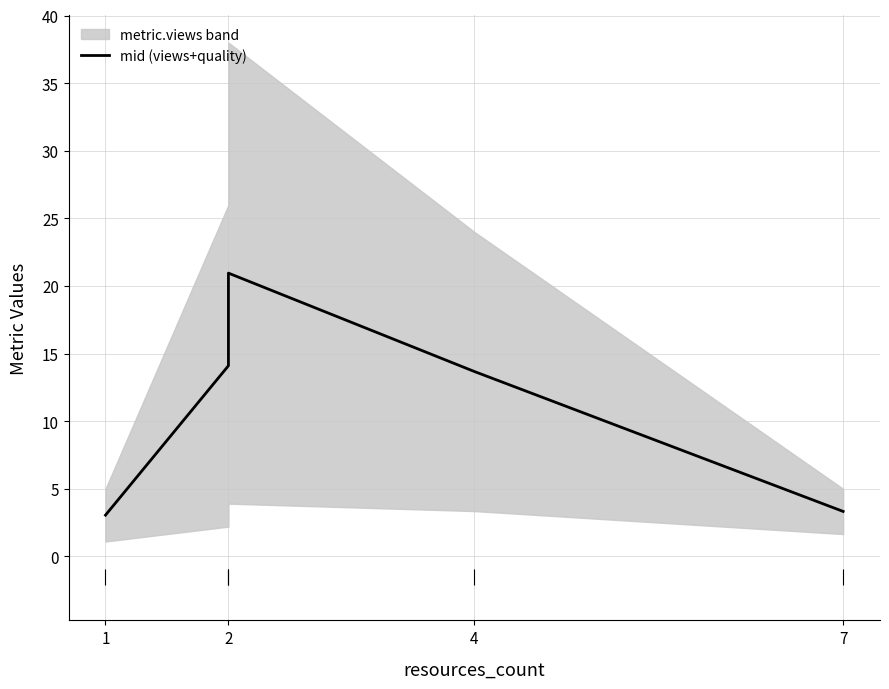

True or false: the data shows 3.3 at 7.

True